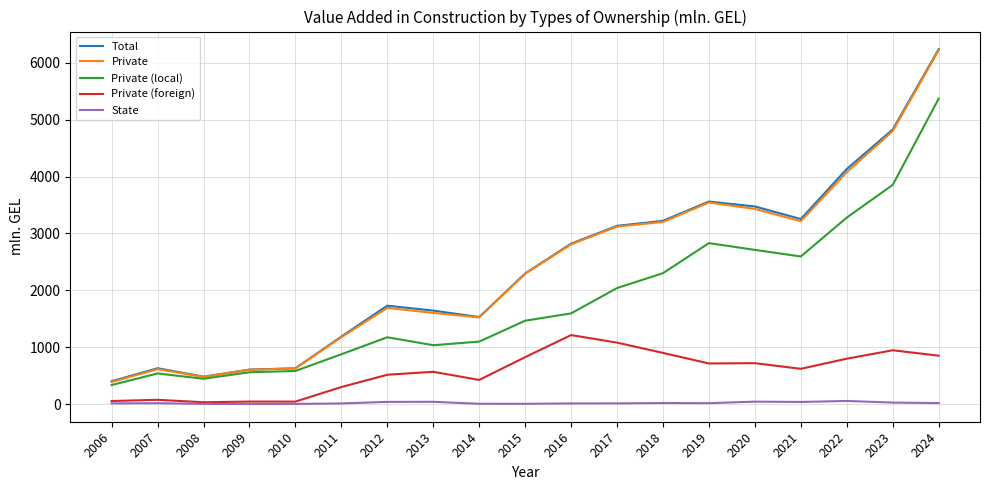

What is the difference between the Private (local) values at 2024 and 2020?

2656.3